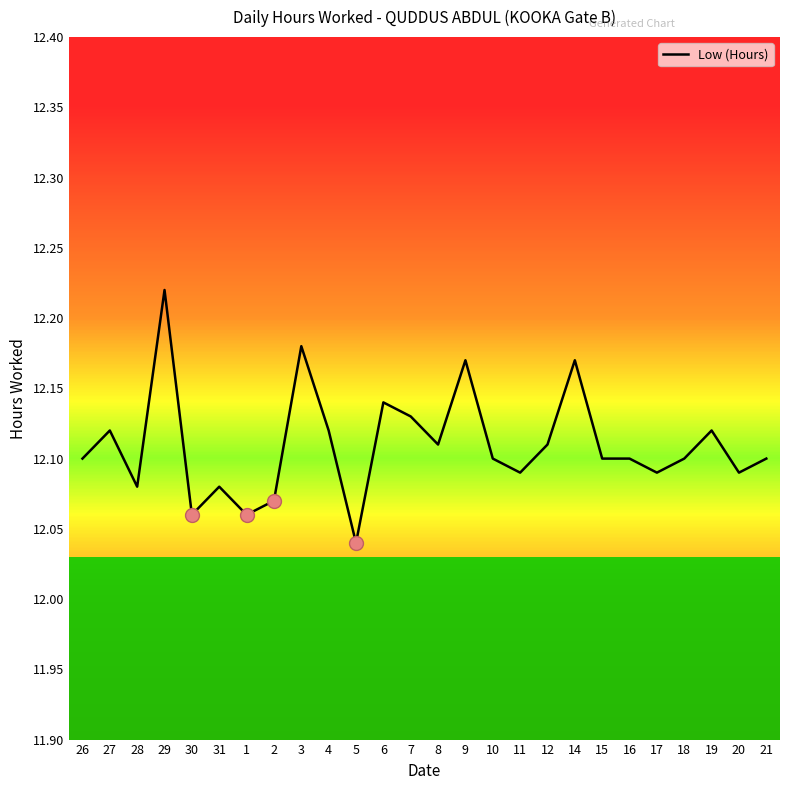

At which category does the data reach its first local valley?

28